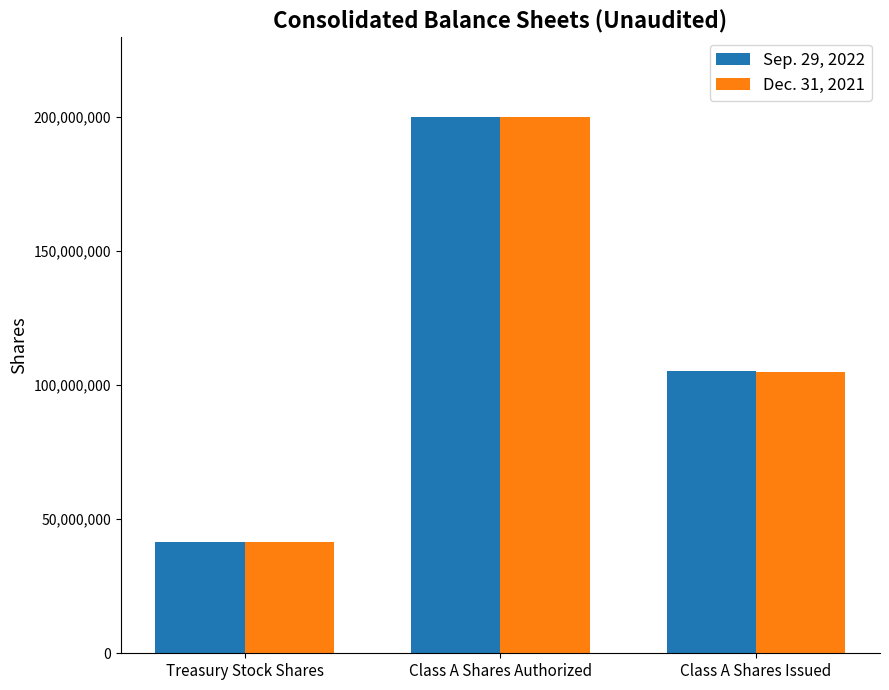

Rank the series at Treasury Stock Shares from lowest to highest value.

Dec. 31, 2021, Sep. 29, 2022